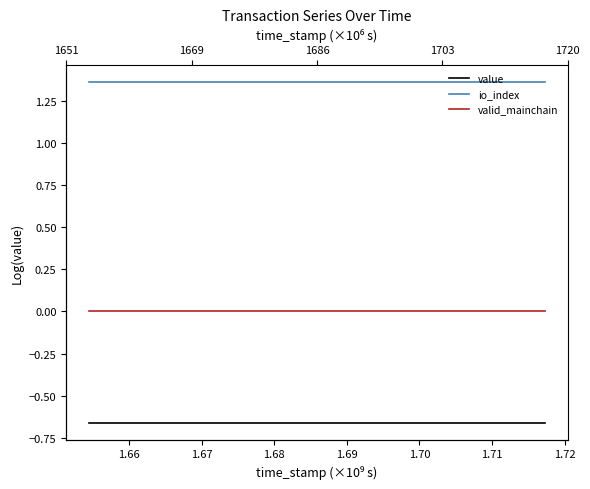

Rank the series by their maximum value, from lowest to highest.

value, valid_mainchain, io_index